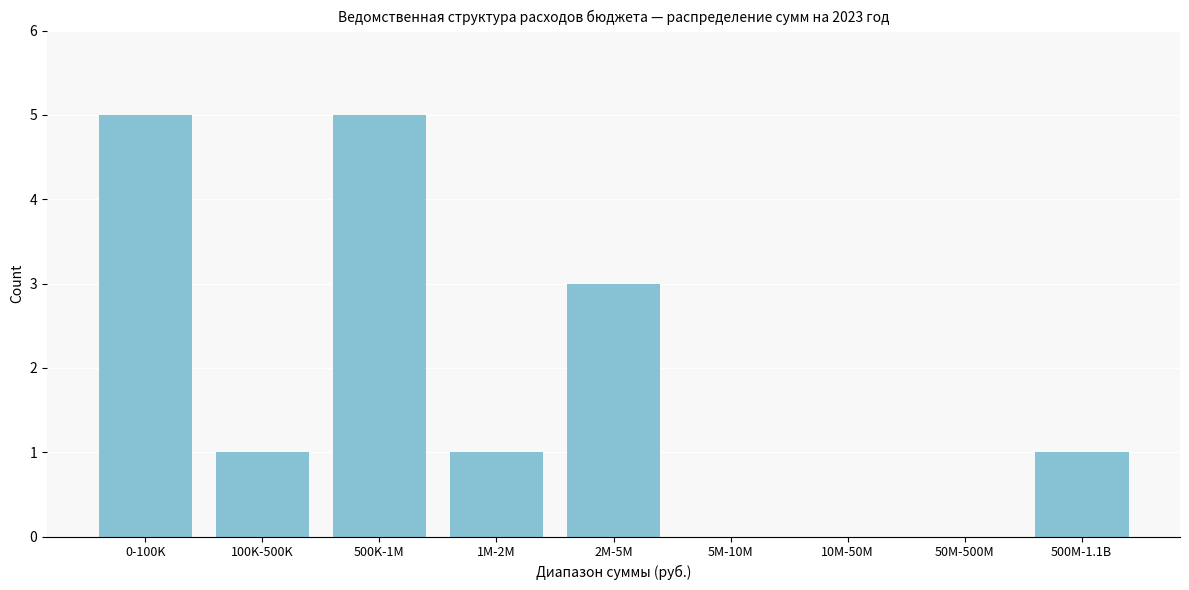

Reading left to right, extract all data points from this chart.

0-100K=5	100K-500K=1	500K-1M=5	1M-2M=1	2M-5M=3	5M-10M=0	10M-50M=0	50M-500M=0	500M-1.1B=1